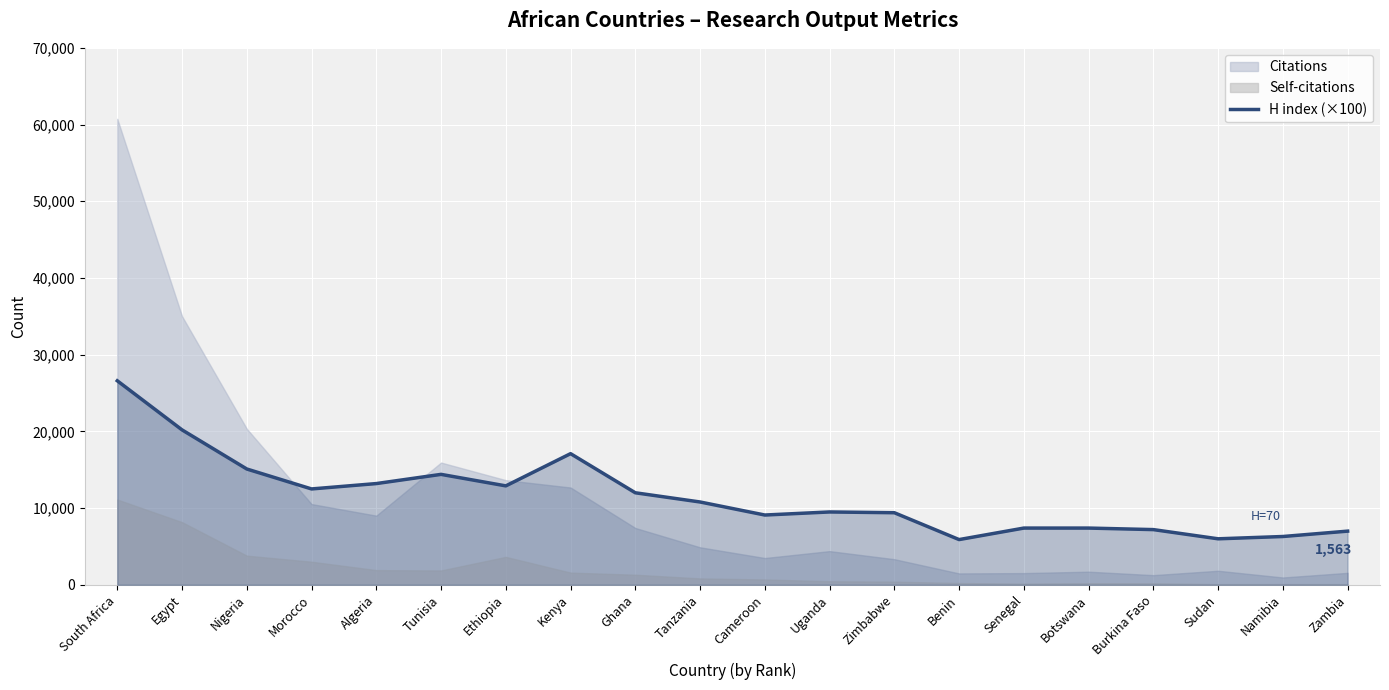

At which category does the chart reach its minimum across all series?

Benin